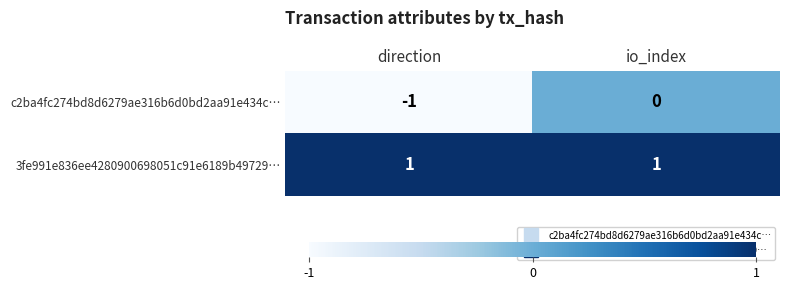

Rank the series by their maximum value, from highest to lowest.

3fe991e836ee4280900698051c91e6189b49729…, c2ba4fc274bd8d6279ae316b6d0bd2aa91e434c…